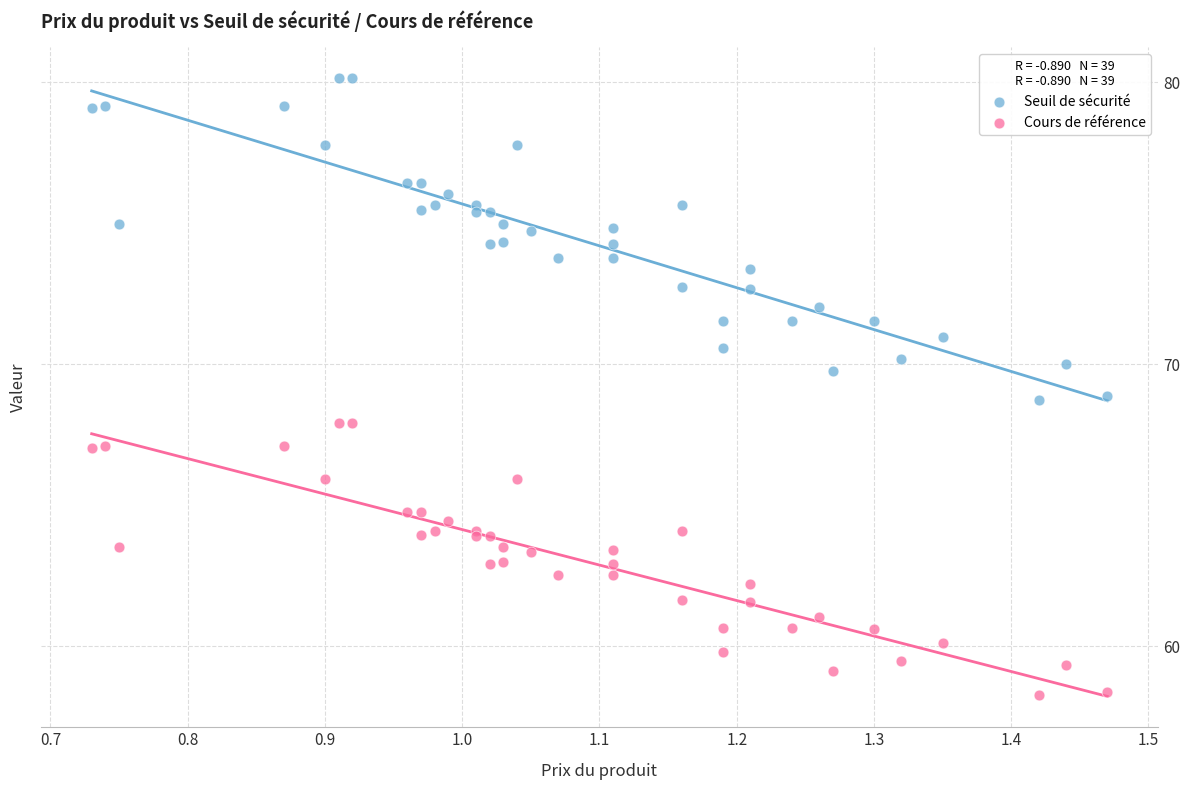

Which series reaches the maximum Y coordinate?

Seuil de sécurité